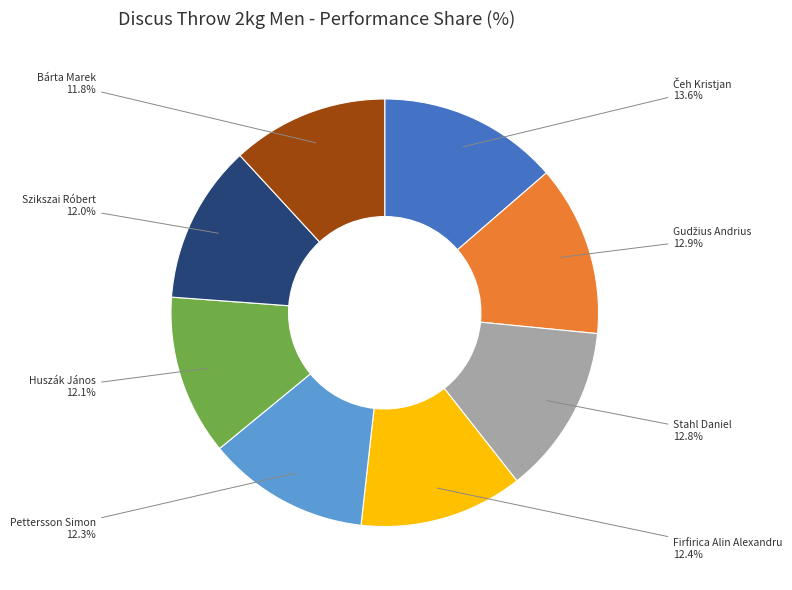

How many slices are in this pie chart?

8